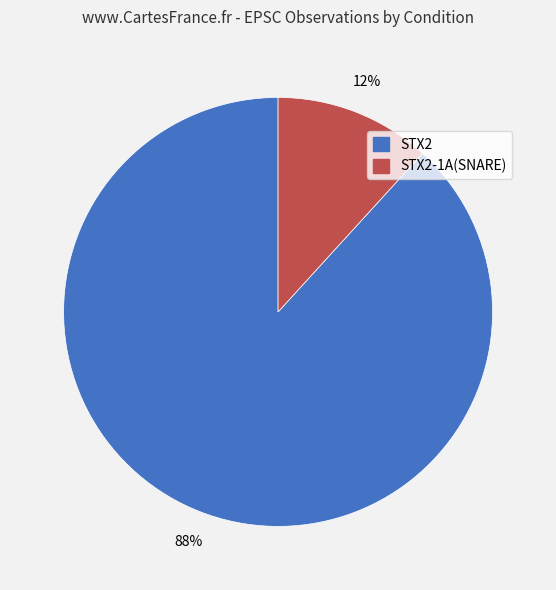

Is STX2-1A(SNARE) the majority of the pie?

No